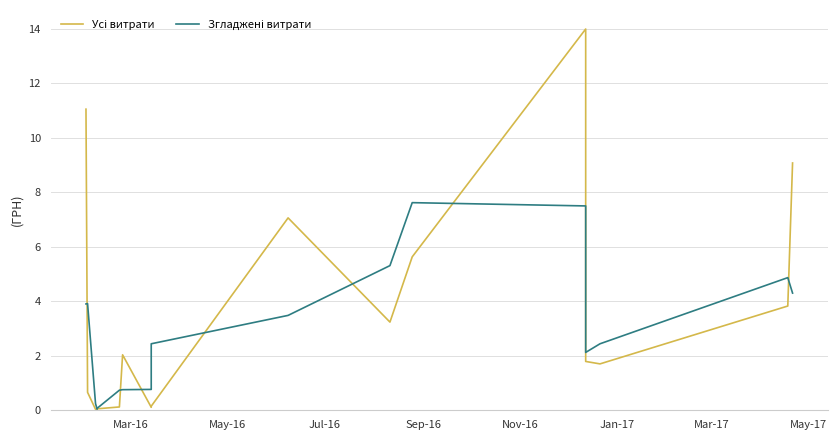

Which series has the largest range (max minus min)?

Усі витрати